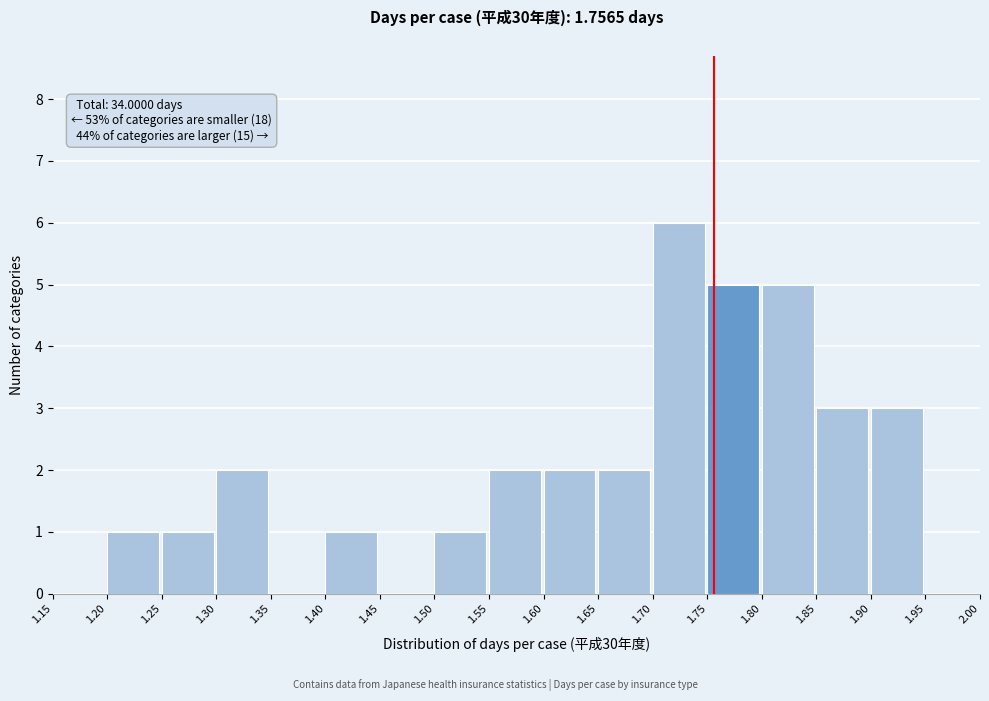

Over which range of the x-axis is the bar tallest?

1.70 to 1.75